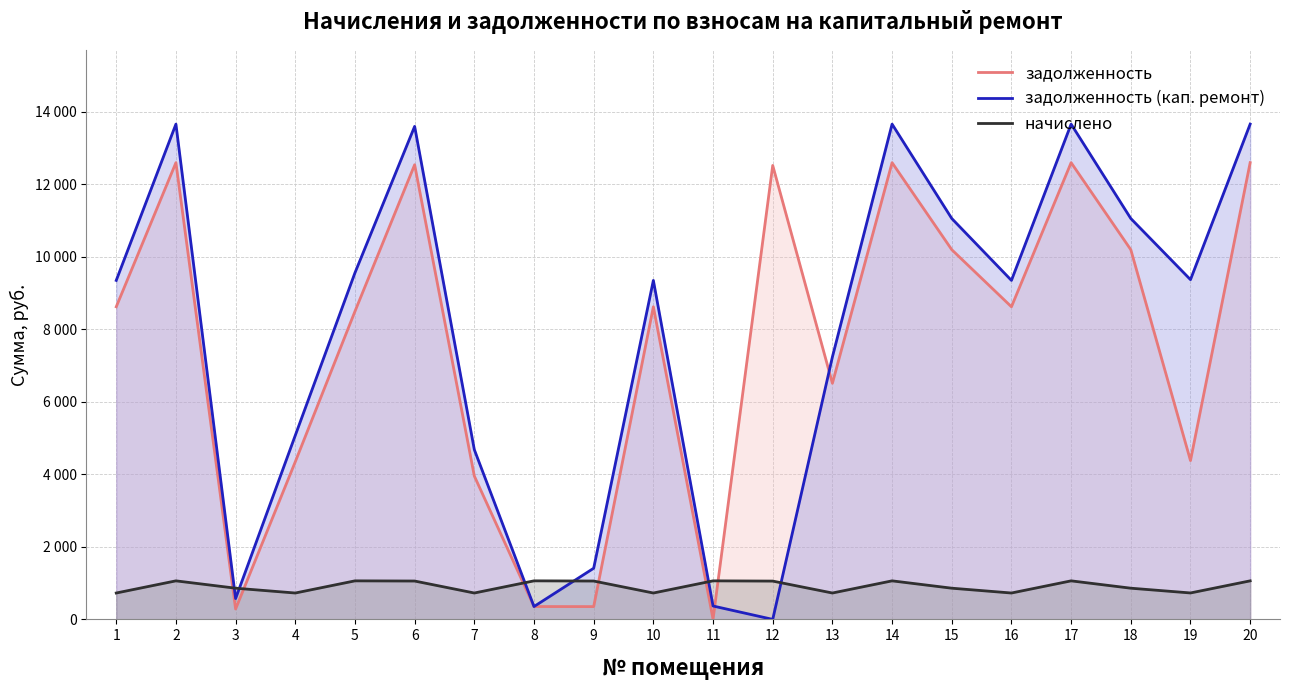

Reading right to left, what are all the values shown in this chart?

задолженность: 12595.2	4379.0	10195.2	12595.2	8620.8	10195.2	12595.2	6510.8	12518.4	6.4	8620.8	352.6	354.2	3953.4	12537.6	8495.2	4346.6	286.5	12595.2	8620.8
задолженность (кап. ремонт): 13657.9	9369.0	11055.4	13657.9	9348.2	11055.4	13657.9	7238.2	0.0	369.1	9348.2	1410.5	354.2	4680.8	13595.5	9557.9	5074.0	573.7	13657.9	9348.2
начислено: 1062.7	729.0	860.2	1062.7	727.4	860.2	1062.7	727.4	1056.2	1062.7	727.4	1057.9	1062.7	727.4	1057.9	1062.7	727.4	860.2	1062.7	727.4